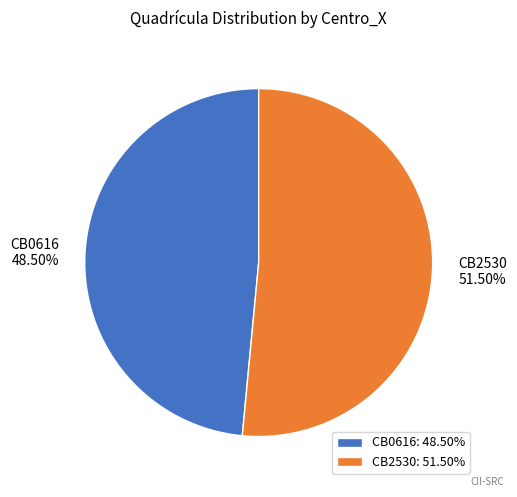

To the nearest percent, what is the combined percentage of CB0616 and CB2530?

100%